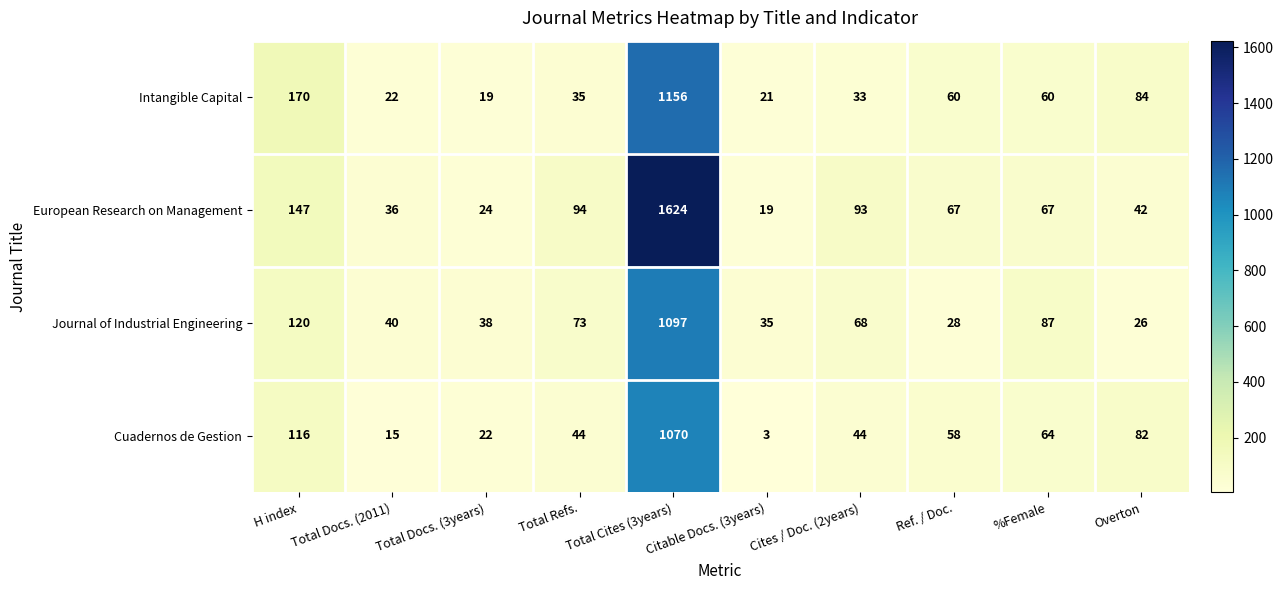

What is the difference between the maximum and minimum values in the Cuadernos de Gestion series?

1067